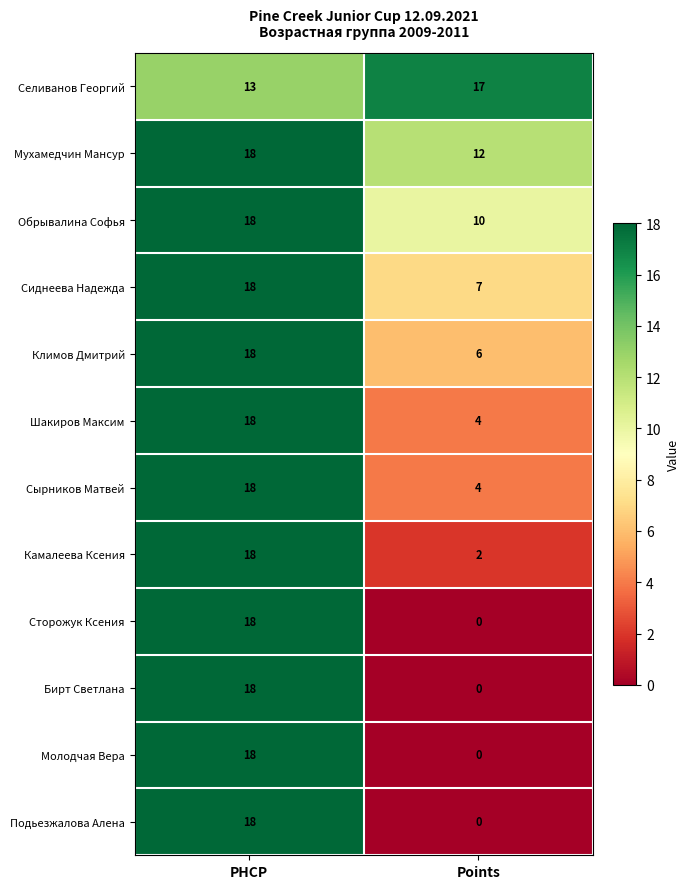

Reading left to right, transcribe all the data shown in this chart.

Селиванов Георгий: 13	17
Мухамедчин Мансур: 18	12
Обрывалина Софья: 18	10
Сиднеева Надежда: 18	7
Климов Дмитрий: 18	6
Шакиров Максим: 18	4
Сырников Матвей: 18	4
Камалеева Ксения: 18	2
Сторожук Ксения: 18	0
Бирт Светлана: 18	0
Молодчая Вера: 18	0
Подьезжалова Алена: 18	0